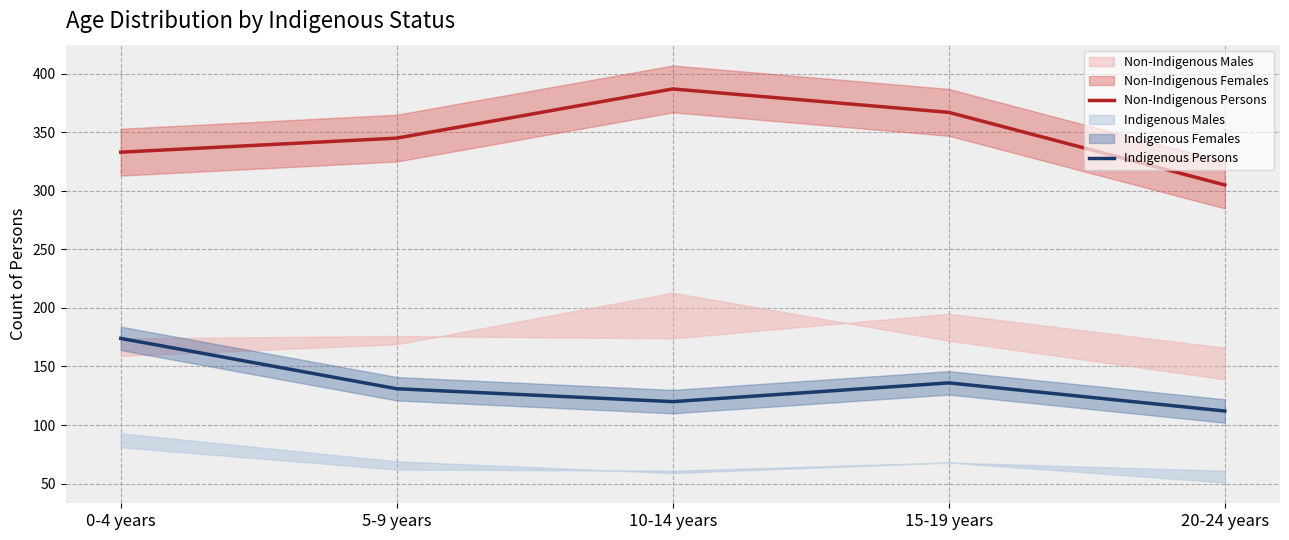

Which series has the largest total across all categories?

Non-Indigenous Persons